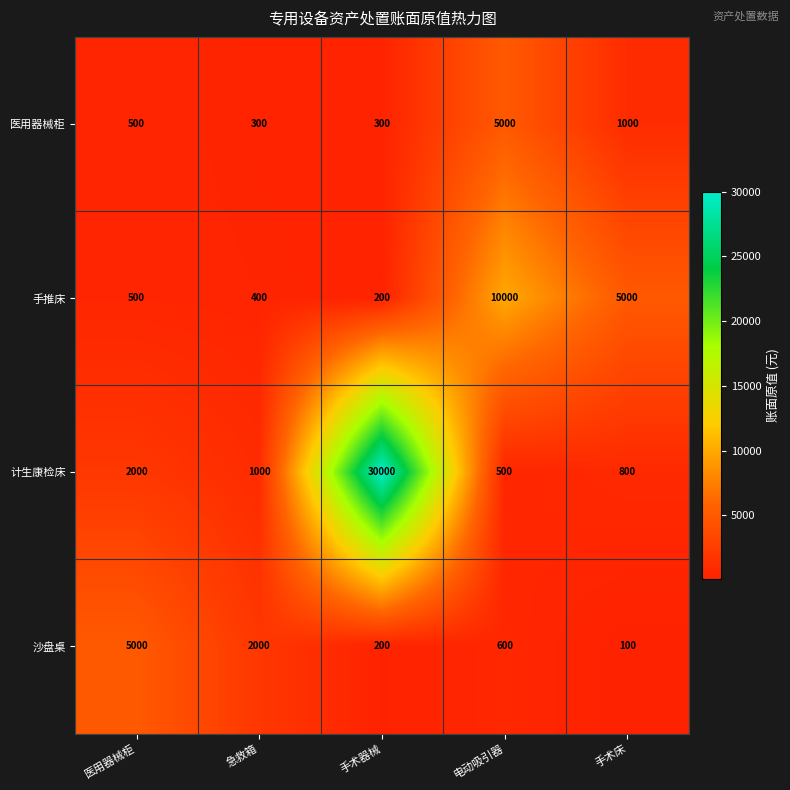

Which series has the largest total across all categories?

计生康检床